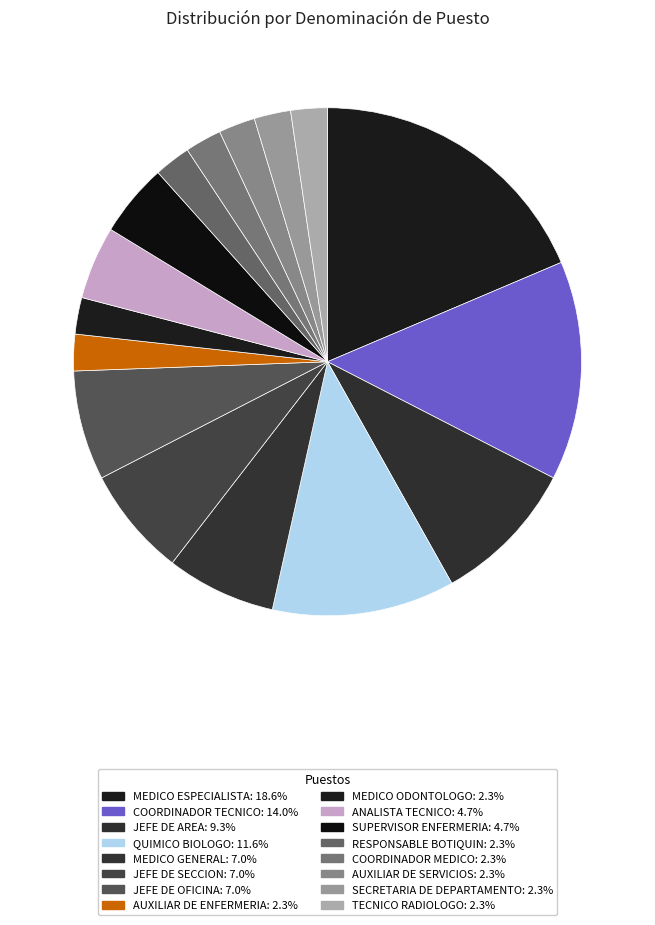

How many slices are in this pie chart?

16